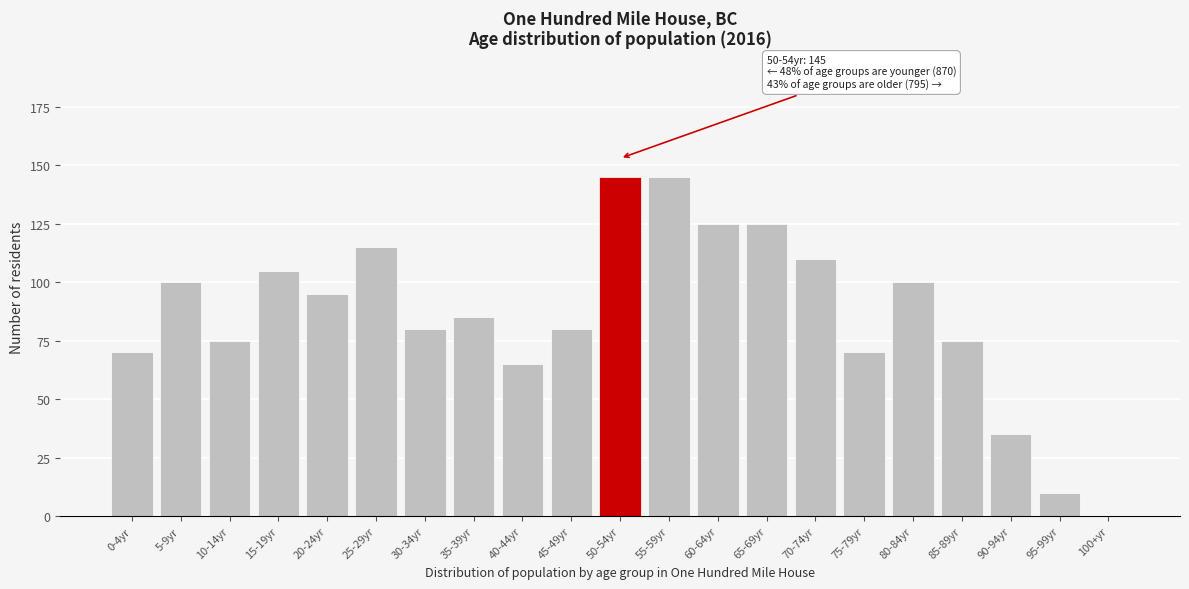

Reading left to right, extract all data points from this chart.

0-4yr=70	5-9yr=100	10-14yr=75	15-19yr=105	20-24yr=95	25-29yr=115	30-34yr=80	35-39yr=85	40-44yr=65	45-49yr=80	50-54yr=145	55-59yr=145	60-64yr=125	65-69yr=125	70-74yr=110	75-79yr=70	80-84yr=100	85-89yr=75	90-94yr=35	95-99yr=10	100+yr=0